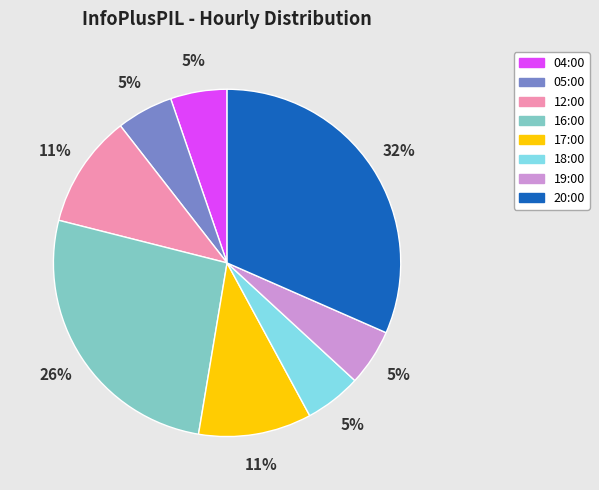

What is the ratio of the value at 18:00 to the value at 04:00?

1.0